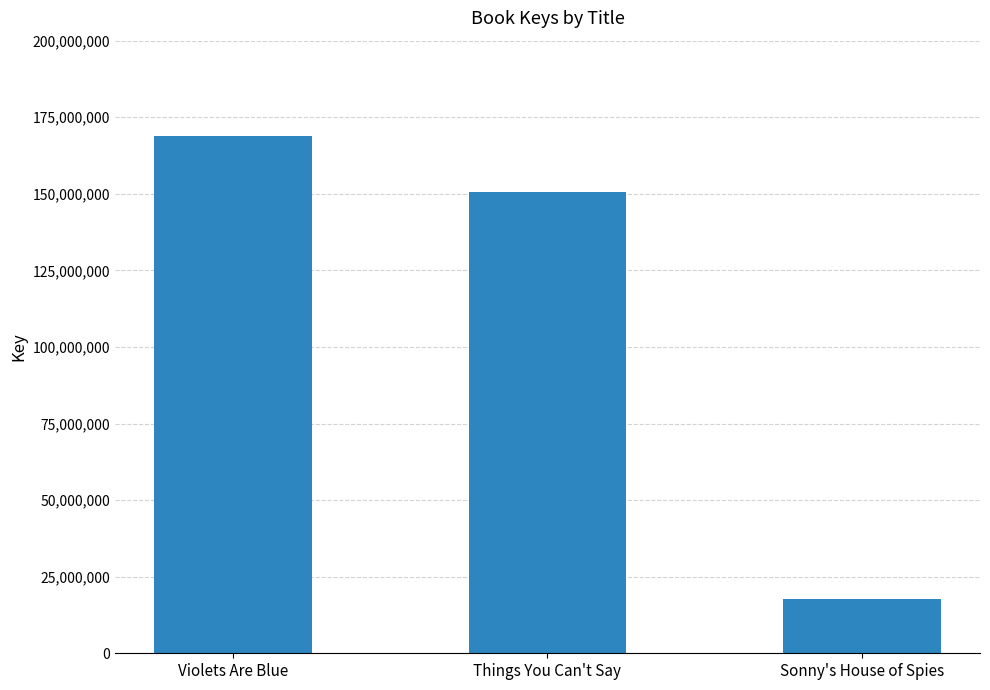

Rank the categories by value from highest to lowest.

Violets Are Blue, Things You Can't Say, Sonny's House of Spies